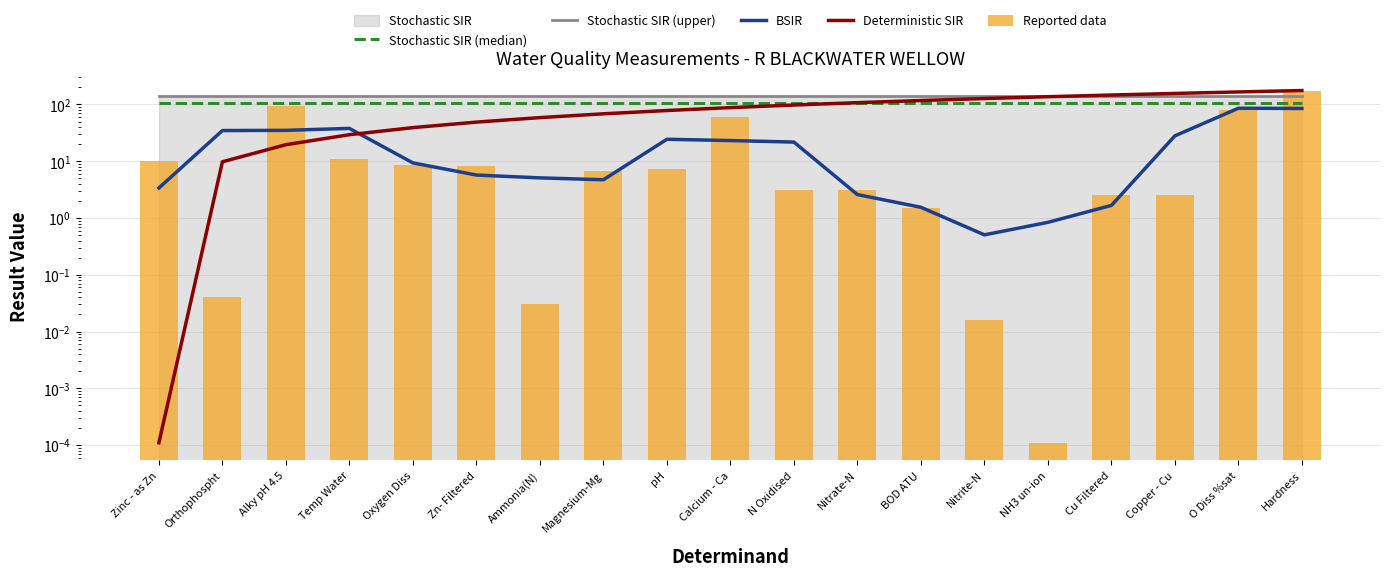

What is the sum of all BSIR values?

411.1